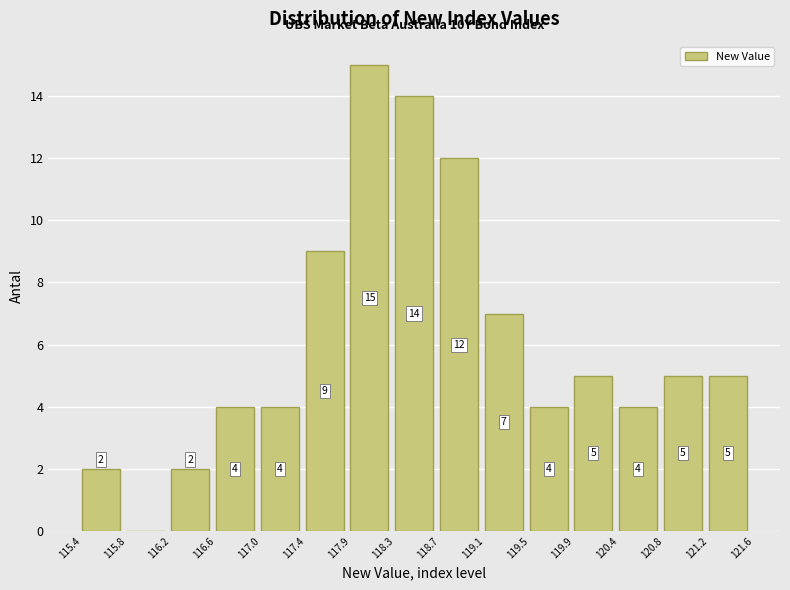

Over which range of the x-axis is the bar tallest?

117.9 to 118.3